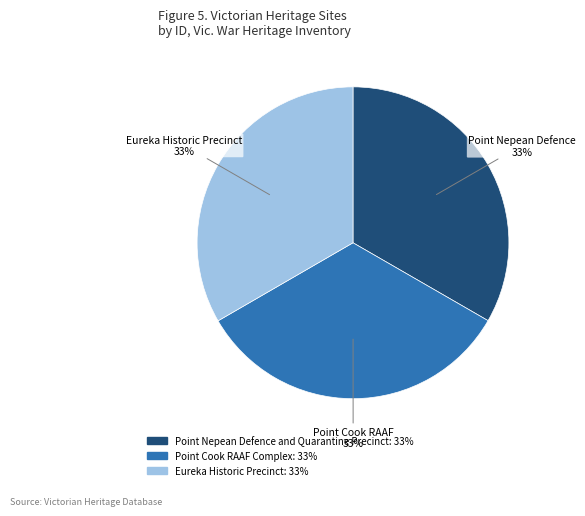

Approximately how many times larger is the value at Point Nepean Defence and Quarantine Precinct compared to Point Cook RAAF Complex?

1.0